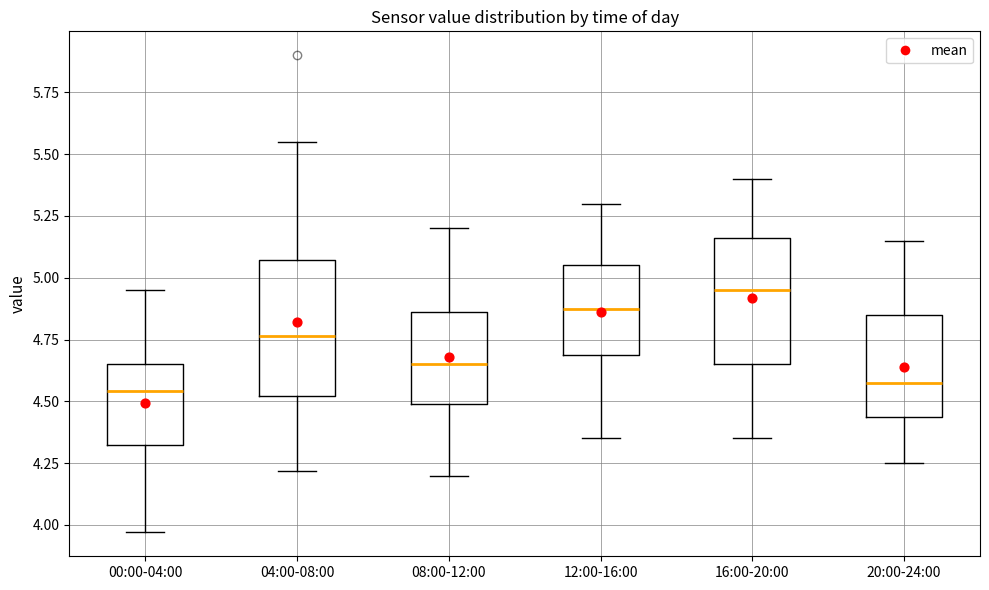

Reading left to right, read every box against the y-axis: the position of its median line, the range the box covers, and the ends of its whiskers. The values are not printed on the chart, so give them approximately, as read against the axis.

00:00-04:00: median 4.55, box 4.35 to 4.65, whiskers 3.95 to 4.95
04:00-08:00: median 4.75, box 4.50 to 5.05, whiskers 4.20 to 5.55
08:00-12:00: median 4.65, box 4.50 to 4.85, whiskers 4.20 to 5.20
12:00-16:00: median 4.90, box 4.70 to 5.05, whiskers 4.35 to 5.30
16:00-20:00: median 4.95, box 4.65 to 5.15, whiskers 4.35 to 5.40
20:00-24:00: median 4.60, box 4.45 to 4.85, whiskers 4.25 to 5.15